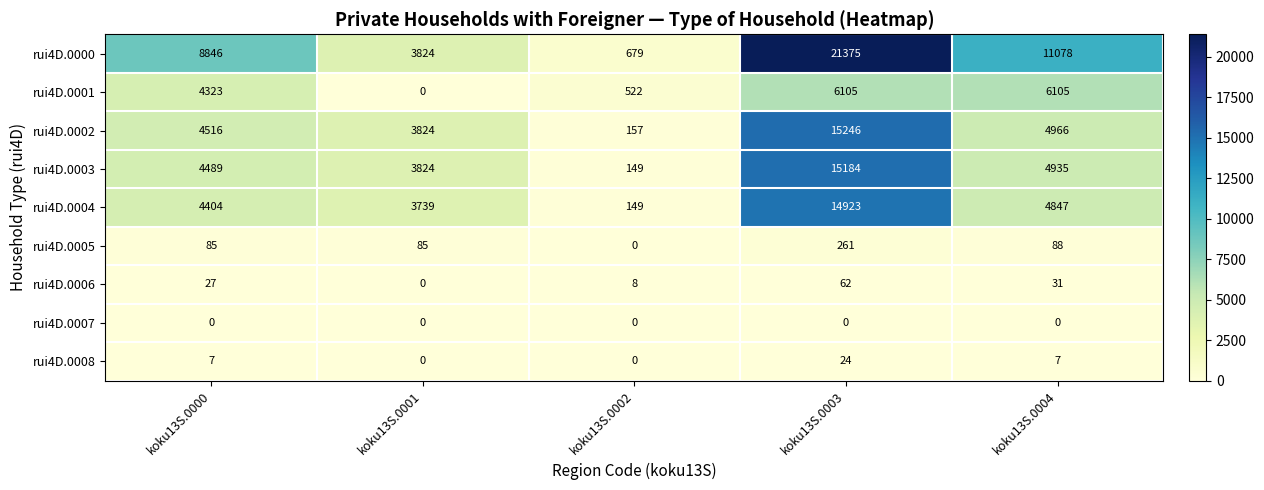

Which series has the largest total across all categories?

rui4D.0000